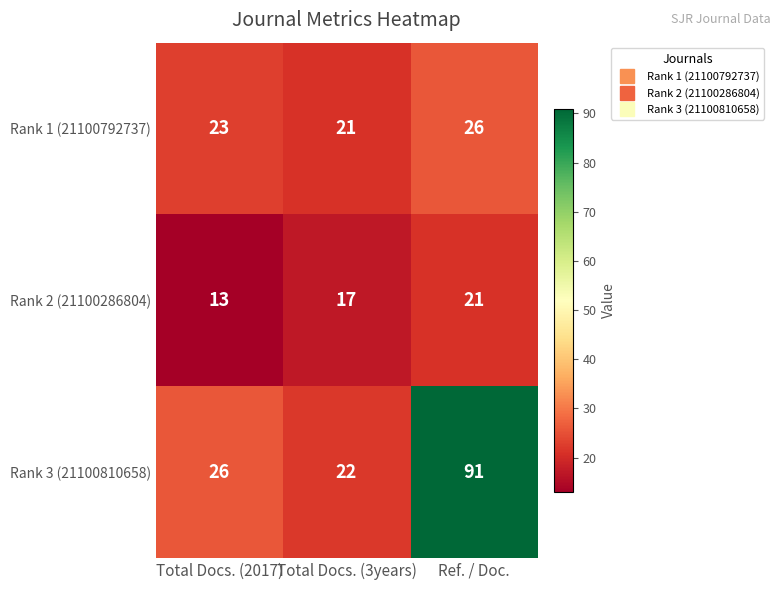

Rank the series by their average value, from lowest to highest.

Rank 2 (21100286804), Rank 1 (21100792737), Rank 3 (21100810658)